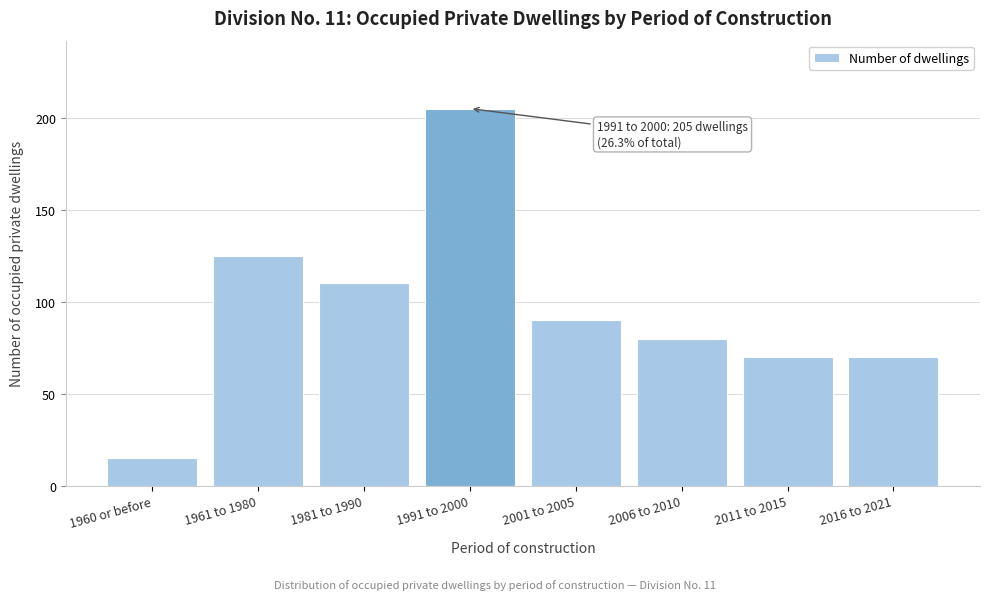

Reading left to right, extract all data points from this chart.

15	125	110	205	90	80	70	70